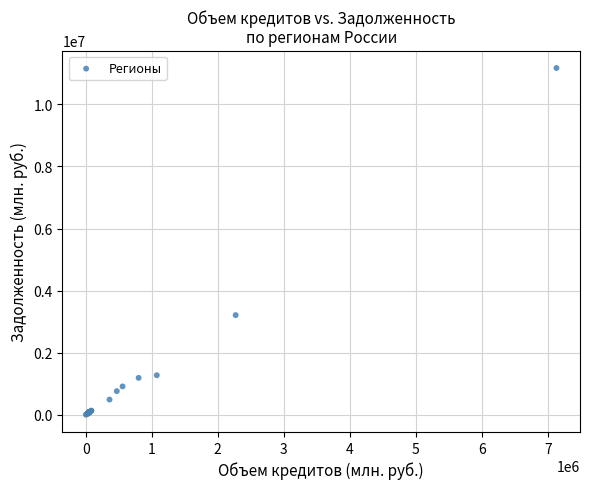

What Y value in the scatter plot is closest to 5588706?

3211966